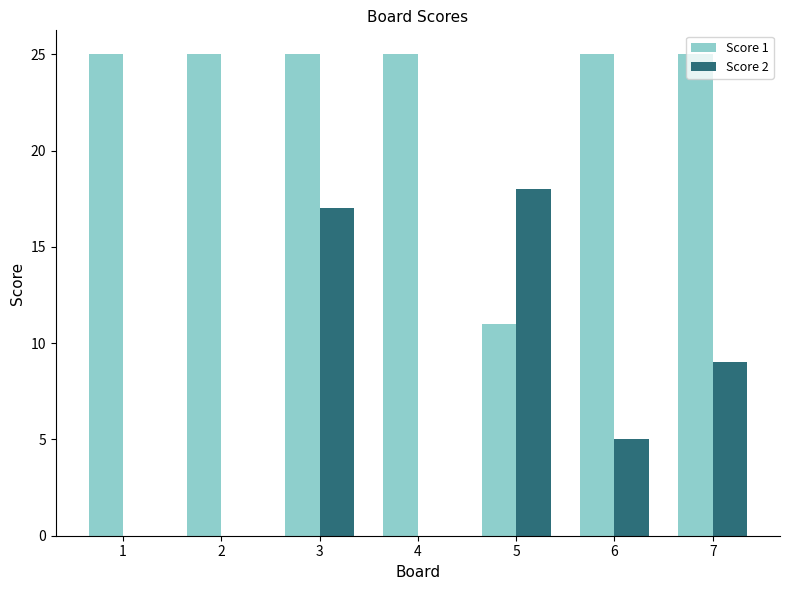

Reading left to right, extract all data points from this chart.

Score 1: 1=25	2=25	3=25	4=25	5=11	6=25	7=25
Score 2: 1=0	2=0	3=17	4=0	5=18	6=5	7=9